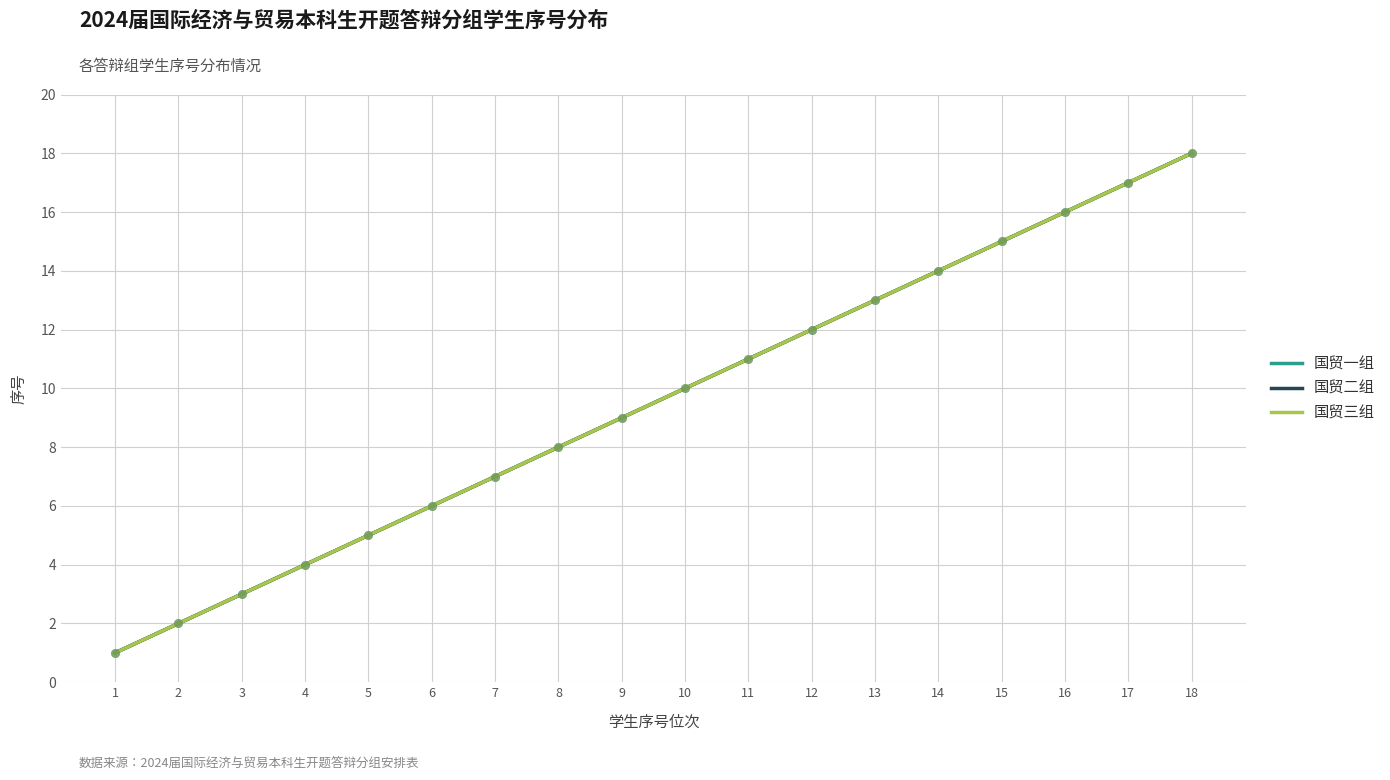

Which series contains the highest Y value?

国贸一组